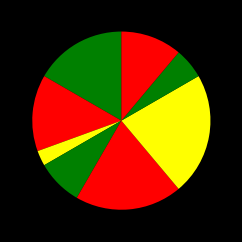

Rank the categories by value from lowest to highest.

Генеральний директор, Начальник, Головний лікар, Ректор, В.о. начальника, В.о. директора, Директор, Завідувач філією